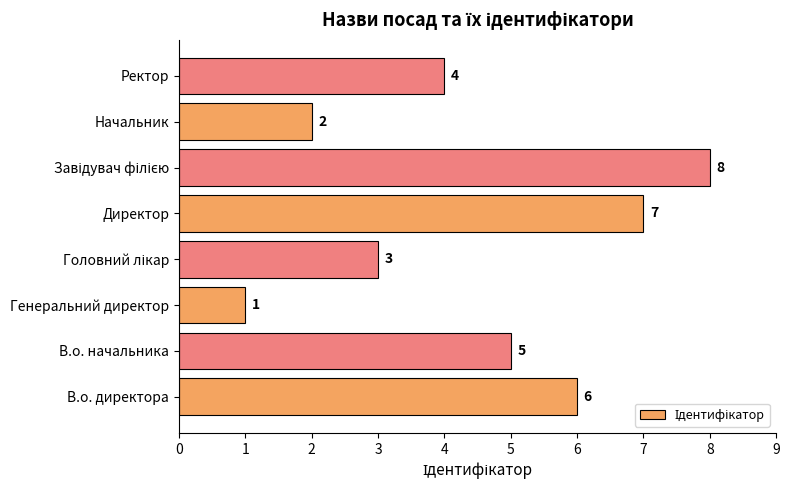

How many categories are shown in the chart?

8